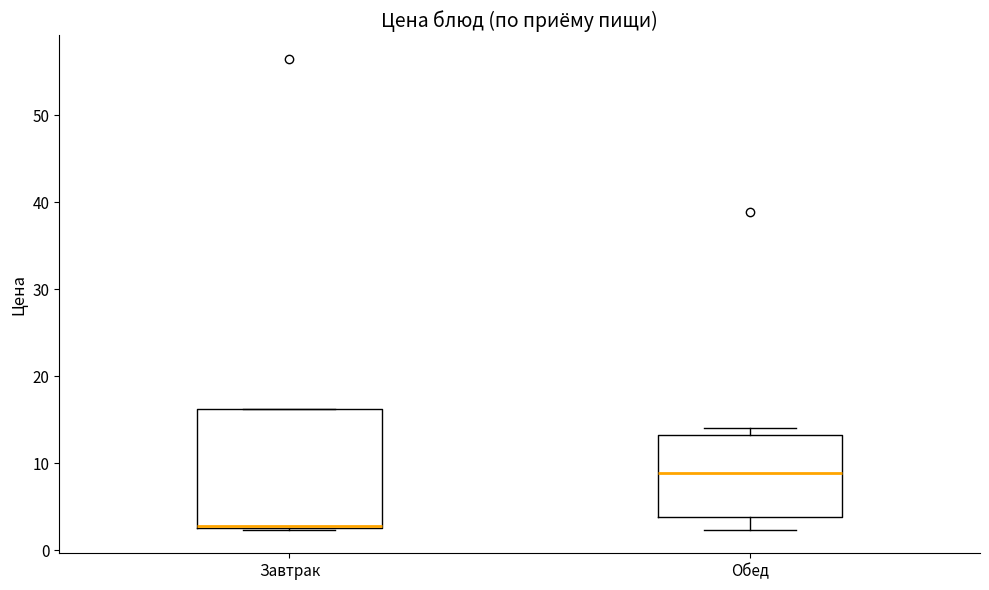

Reading left to right, transcribe this box plot: for each box, give where its median line is, the range the box spans, and where its two whiskers end, as read against the y-axis. The values are not printed on the chart, so give them approximately, as read against the axis.

Завтрак: median 3 (drawn on the box's lower edge), box 3 to 16, whiskers 2 to 16
Обед: median 9, box 4 to 13, whiskers 2 to 14